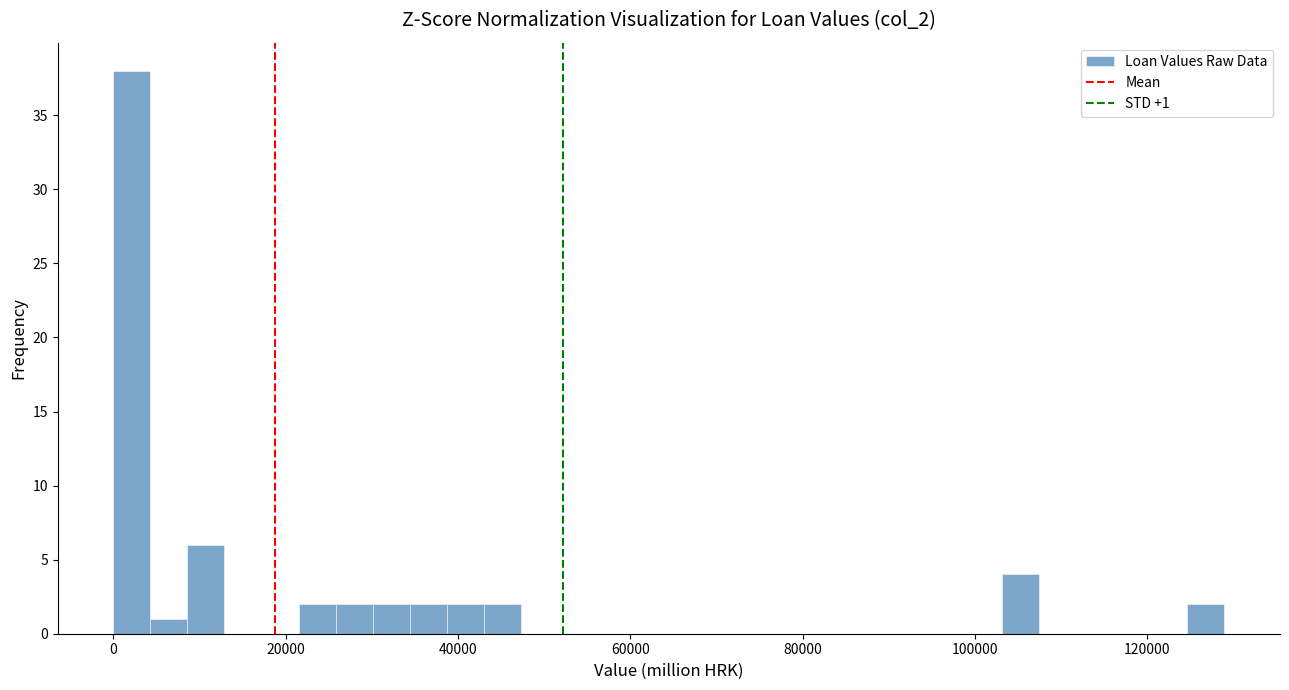

Around what value on the x-axis is the tallest bar? Give the approximate position of its centre, as read against the axis.

2000